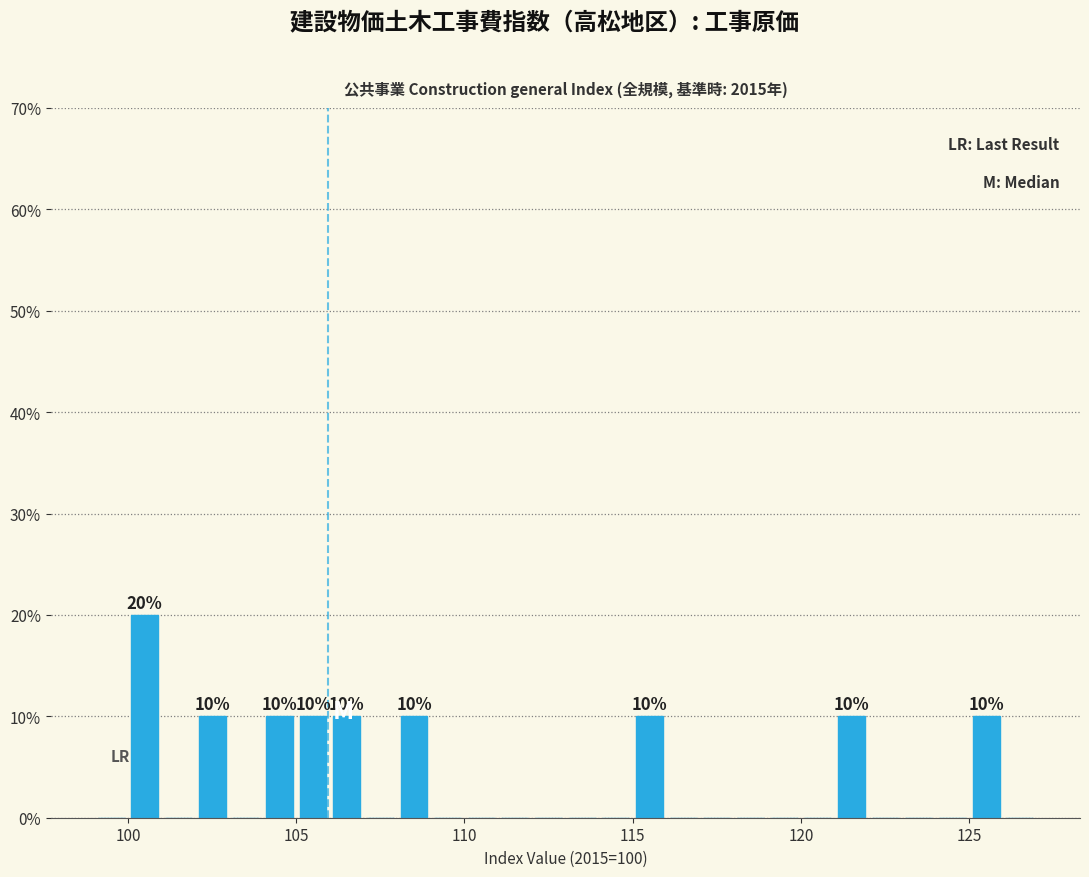

Read against the x-axis, roughly where is the centre of the tallest bar?

100.5